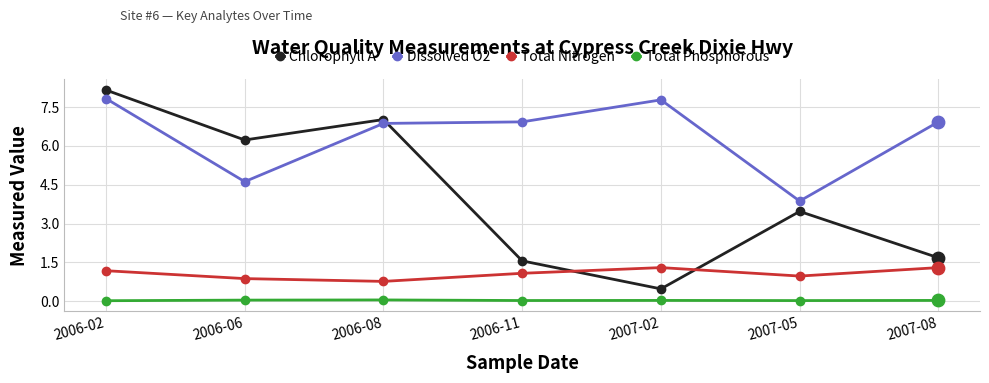

What is the total value across all series at 2006-06?

11.8